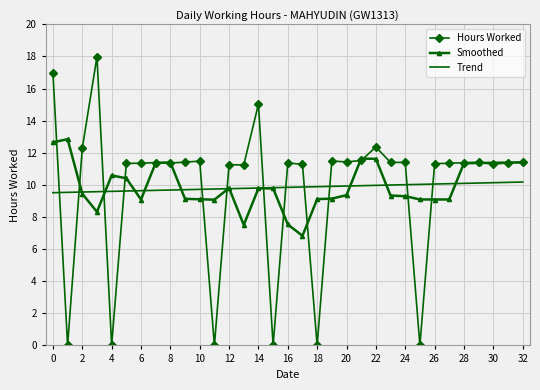

How many intersections are there between Trend and Hours Worked?

12